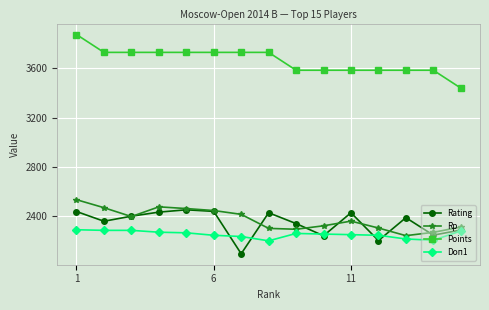

What is the highest value of the Doп1 series?

2290